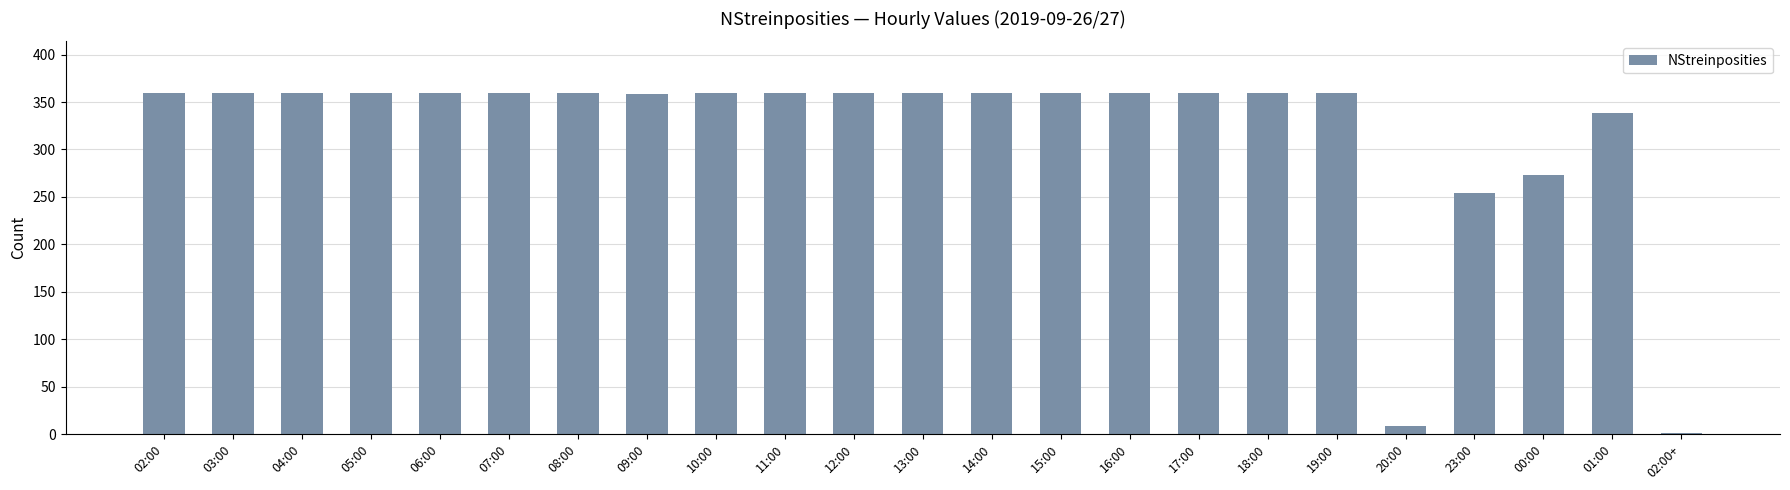

What is the maximum value shown in the chart?

360